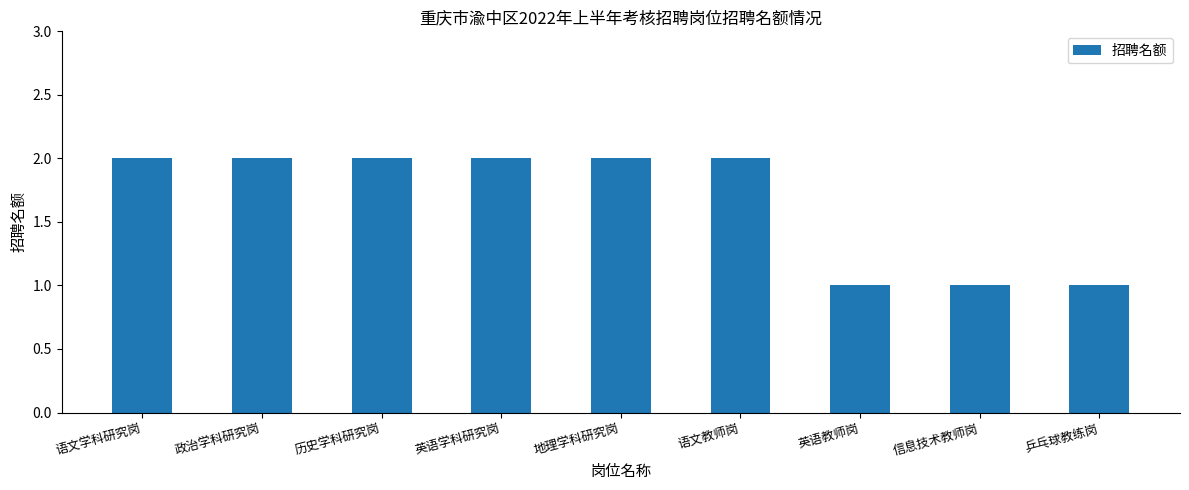

What is the greatest value displayed?

2